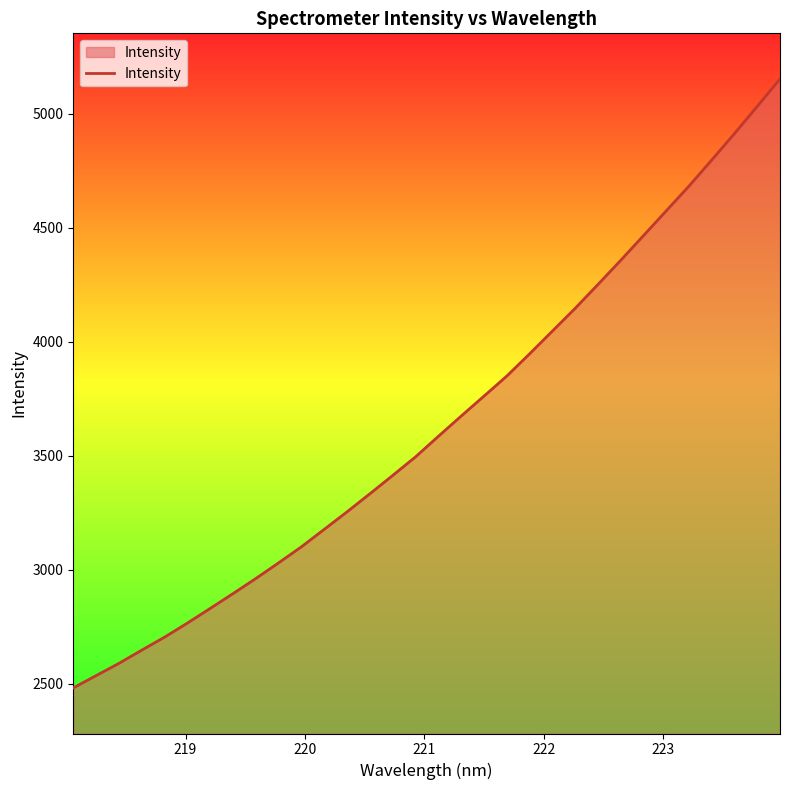

What is the difference between the maximum and minimum values?

2670.3